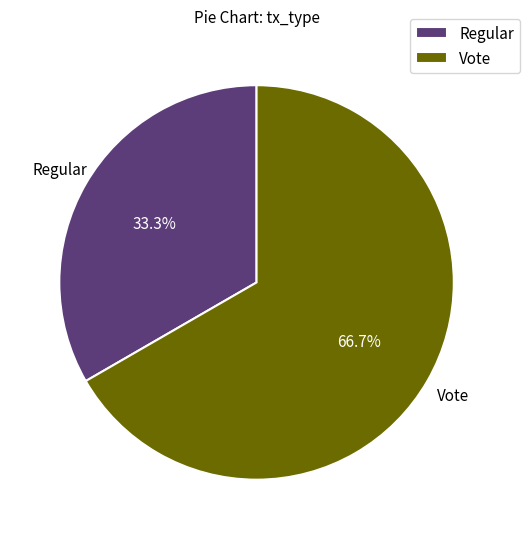

Rank the categories by value from lowest to highest.

Regular, Vote